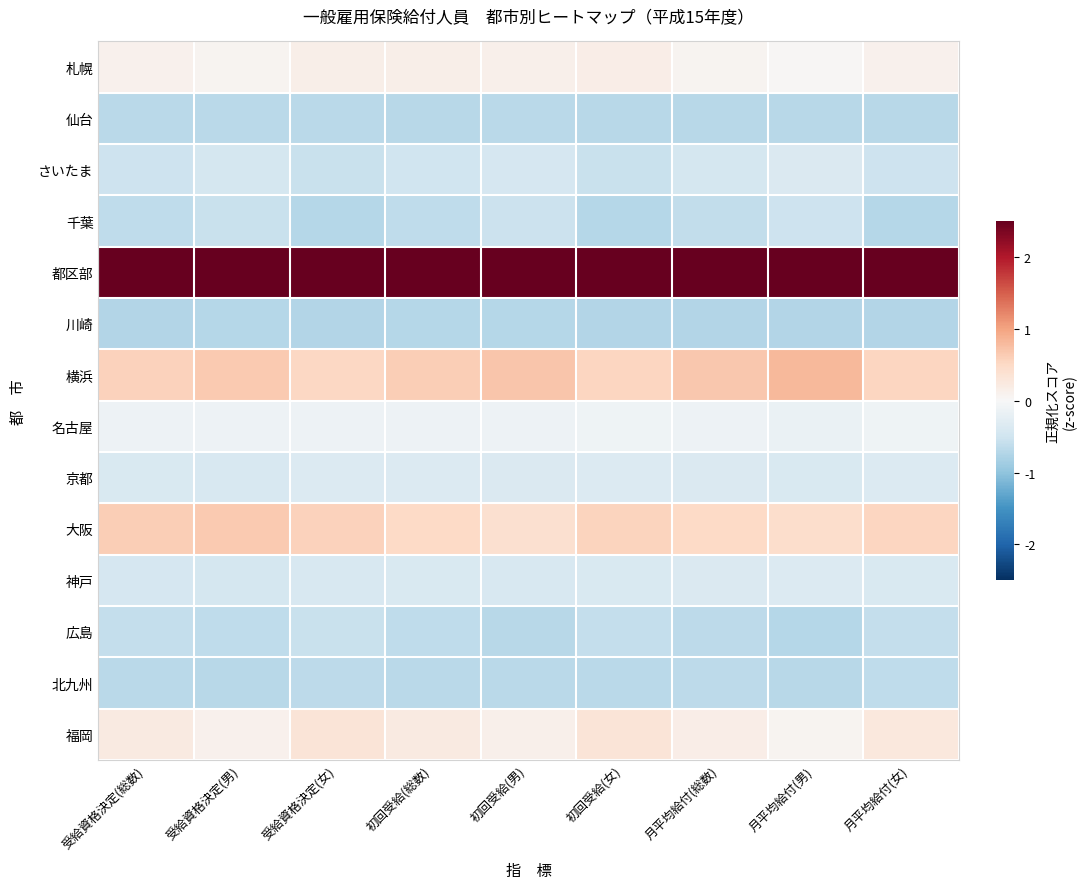

Which series has the largest total across all categories?

都区部